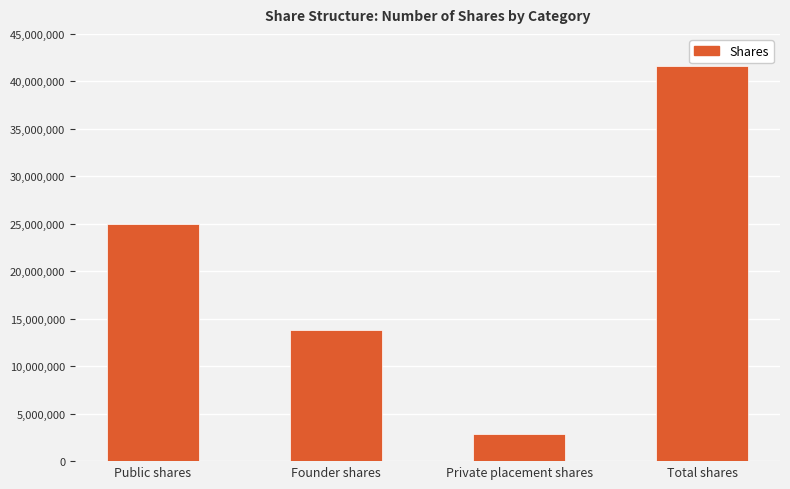

The value at Private placement shares is 2826087. True or false?

True